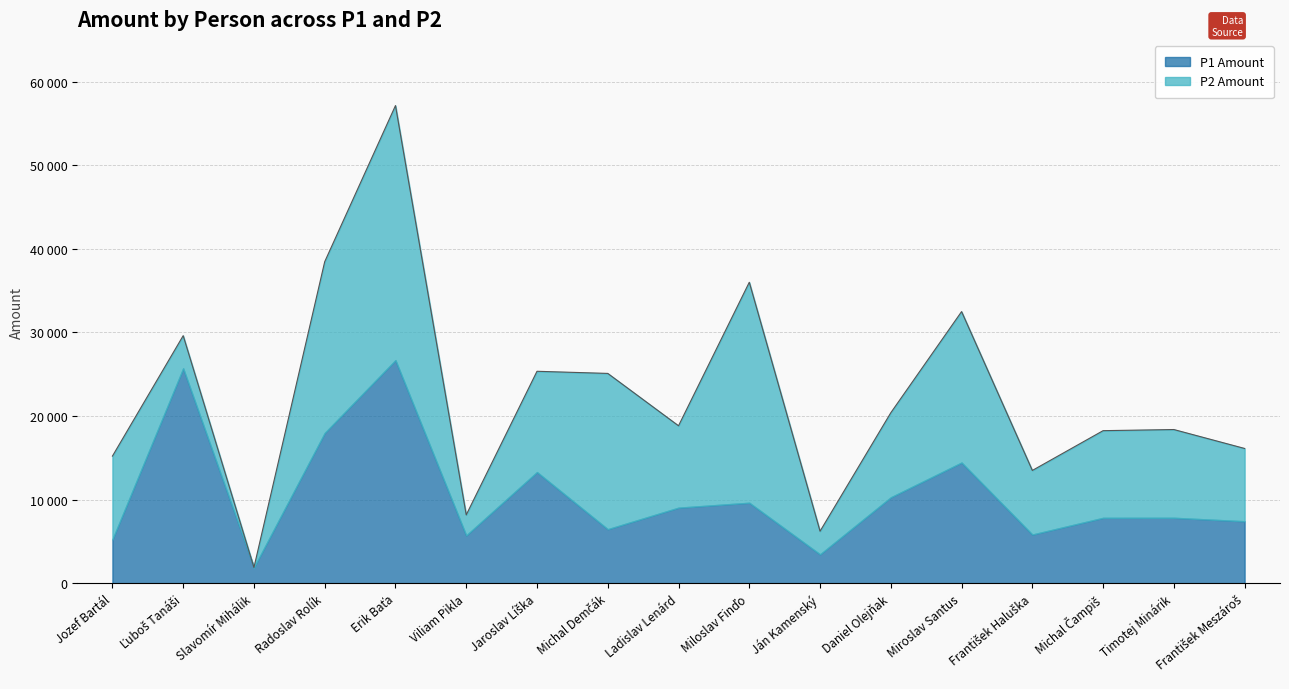

At which label is P2 Amount closest to 15230?

Miroslav Santus